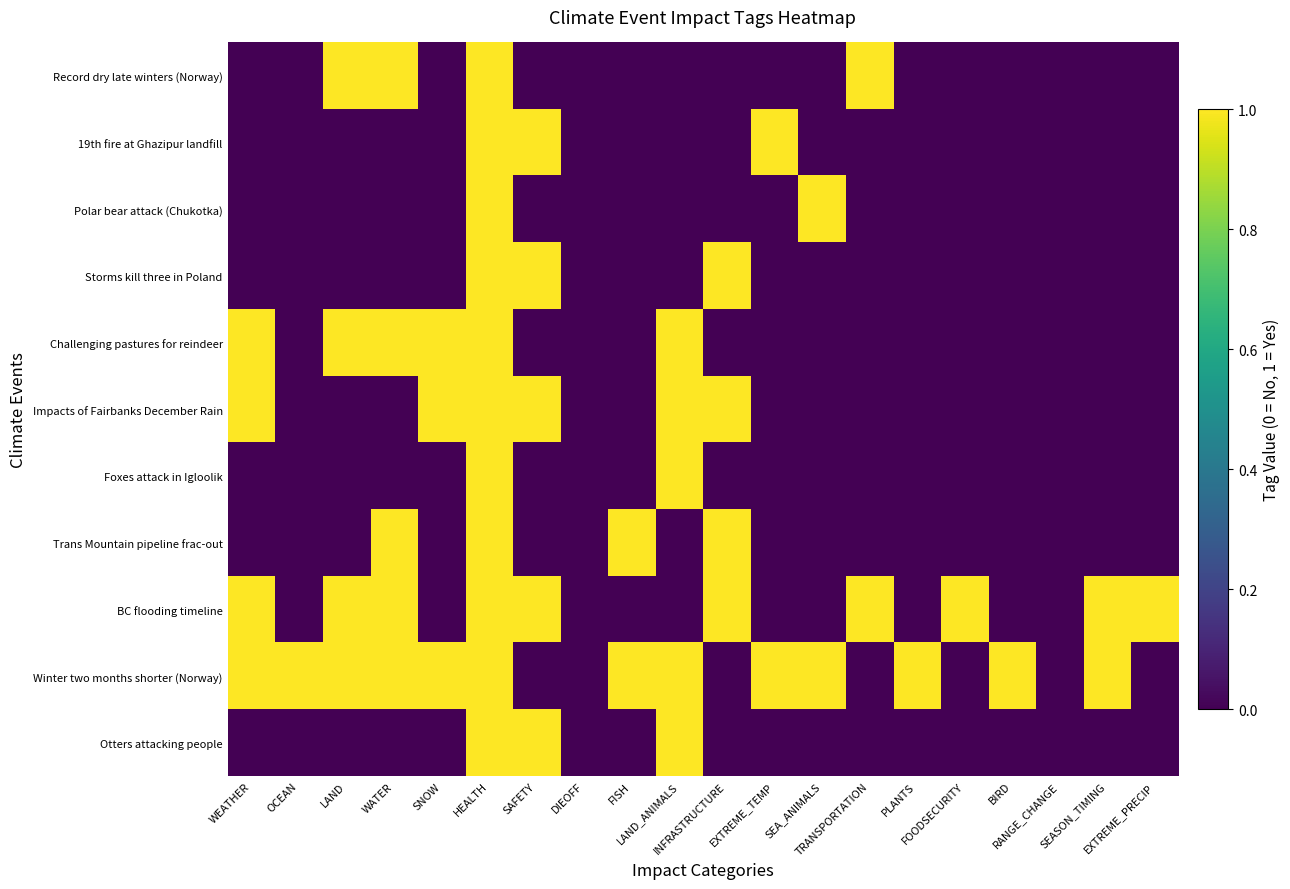

Reading left to right, what are all the values shown in this chart?

Record dry late winters (Norway): WEATHER=0	OCEAN=0	LAND=1	WATER=1	SNOW=0	HEALTH=1	SAFETY=0	DIEOFF=0	FISH=0	LAND_ANIMALS=0	INFRASTRUCTURE=0	EXTREME_TEMP=0	SEA_ANIMALS=0	TRANSPORTATION=1	PLANTS=0	FOODSECURITY=0	BIRD=0	RANGE_CHANGE=0	SEASON_TIMING=0	EXTREME_PRECIP=0
19th fire at Ghazipur landfill: WEATHER=0	OCEAN=0	LAND=0	WATER=0	SNOW=0	HEALTH=1	SAFETY=1	DIEOFF=0	FISH=0	LAND_ANIMALS=0	INFRASTRUCTURE=0	EXTREME_TEMP=1	SEA_ANIMALS=0	TRANSPORTATION=0	PLANTS=0	FOODSECURITY=0	BIRD=0	RANGE_CHANGE=0	SEASON_TIMING=0	EXTREME_PRECIP=0
Polar bear attack (Chukotka): WEATHER=0	OCEAN=0	LAND=0	WATER=0	SNOW=0	HEALTH=1	SAFETY=0	DIEOFF=0	FISH=0	LAND_ANIMALS=0	INFRASTRUCTURE=0	EXTREME_TEMP=0	SEA_ANIMALS=1	TRANSPORTATION=0	PLANTS=0	FOODSECURITY=0	BIRD=0	RANGE_CHANGE=0	SEASON_TIMING=0	EXTREME_PRECIP=0
Storms kill three in Poland: WEATHER=0	OCEAN=0	LAND=0	WATER=0	SNOW=0	HEALTH=1	SAFETY=1	DIEOFF=0	FISH=0	LAND_ANIMALS=0	INFRASTRUCTURE=1	EXTREME_TEMP=0	SEA_ANIMALS=0	TRANSPORTATION=0	PLANTS=0	FOODSECURITY=0	BIRD=0	RANGE_CHANGE=0	SEASON_TIMING=0	EXTREME_PRECIP=0
Challenging pastures for reindeer: WEATHER=1	OCEAN=0	LAND=1	WATER=1	SNOW=1	HEALTH=1	SAFETY=0	DIEOFF=0	FISH=0	LAND_ANIMALS=1	INFRASTRUCTURE=0	EXTREME_TEMP=0	SEA_ANIMALS=0	TRANSPORTATION=0	PLANTS=0	FOODSECURITY=0	BIRD=0	RANGE_CHANGE=0	SEASON_TIMING=0	EXTREME_PRECIP=0
Impacts of Fairbanks December Rain: WEATHER=1	OCEAN=0	LAND=0	WATER=0	SNOW=1	HEALTH=1	SAFETY=1	DIEOFF=0	FISH=0	LAND_ANIMALS=1	INFRASTRUCTURE=1	EXTREME_TEMP=0	SEA_ANIMALS=0	TRANSPORTATION=0	PLANTS=0	FOODSECURITY=0	BIRD=0	RANGE_CHANGE=0	SEASON_TIMING=0	EXTREME_PRECIP=0
Foxes attack in Igloolik: WEATHER=0	OCEAN=0	LAND=0	WATER=0	SNOW=0	HEALTH=1	SAFETY=0	DIEOFF=0	FISH=0	LAND_ANIMALS=1	INFRASTRUCTURE=0	EXTREME_TEMP=0	SEA_ANIMALS=0	TRANSPORTATION=0	PLANTS=0	FOODSECURITY=0	BIRD=0	RANGE_CHANGE=0	SEASON_TIMING=0	EXTREME_PRECIP=0
Trans Mountain pipeline frac-out: WEATHER=0	OCEAN=0	LAND=0	WATER=1	SNOW=0	HEALTH=1	SAFETY=0	DIEOFF=0	FISH=1	LAND_ANIMALS=0	INFRASTRUCTURE=1	EXTREME_TEMP=0	SEA_ANIMALS=0	TRANSPORTATION=0	PLANTS=0	FOODSECURITY=0	BIRD=0	RANGE_CHANGE=0	SEASON_TIMING=0	EXTREME_PRECIP=0
BC flooding timeline: WEATHER=1	OCEAN=0	LAND=1	WATER=1	SNOW=0	HEALTH=1	SAFETY=1	DIEOFF=0	FISH=0	LAND_ANIMALS=0	INFRASTRUCTURE=1	EXTREME_TEMP=0	SEA_ANIMALS=0	TRANSPORTATION=1	PLANTS=0	FOODSECURITY=1	BIRD=0	RANGE_CHANGE=0	SEASON_TIMING=1	EXTREME_PRECIP=1
Winter two months shorter (Norway): WEATHER=1	OCEAN=1	LAND=1	WATER=1	SNOW=1	HEALTH=1	SAFETY=0	DIEOFF=0	FISH=1	LAND_ANIMALS=1	INFRASTRUCTURE=0	EXTREME_TEMP=1	SEA_ANIMALS=1	TRANSPORTATION=0	PLANTS=1	FOODSECURITY=0	BIRD=1	RANGE_CHANGE=0	SEASON_TIMING=1	EXTREME_PRECIP=0
Otters attacking people: WEATHER=0	OCEAN=0	LAND=0	WATER=0	SNOW=0	HEALTH=1	SAFETY=1	DIEOFF=0	FISH=0	LAND_ANIMALS=1	INFRASTRUCTURE=0	EXTREME_TEMP=0	SEA_ANIMALS=0	TRANSPORTATION=0	PLANTS=0	FOODSECURITY=0	BIRD=0	RANGE_CHANGE=0	SEASON_TIMING=0	EXTREME_PRECIP=0